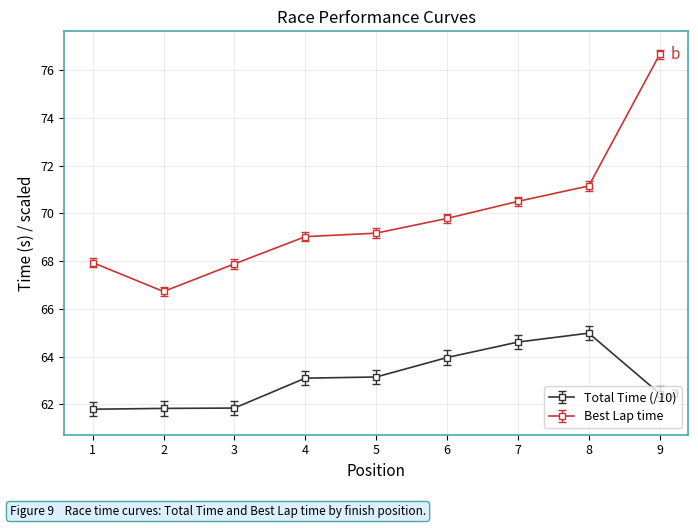

True or false: Best Lap time has a value of 69.8 at 6.

True